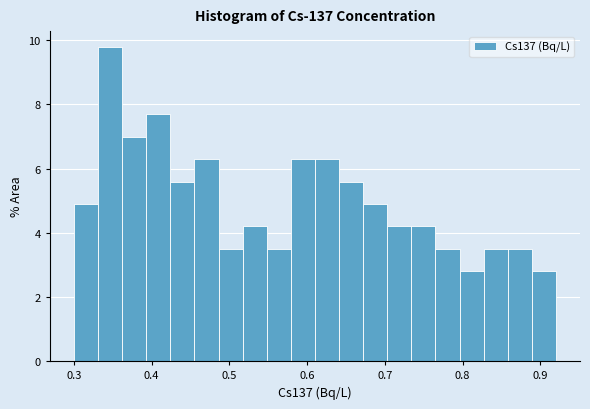

Read against the x-axis, roughly where is the centre of the tallest bar?

0.35